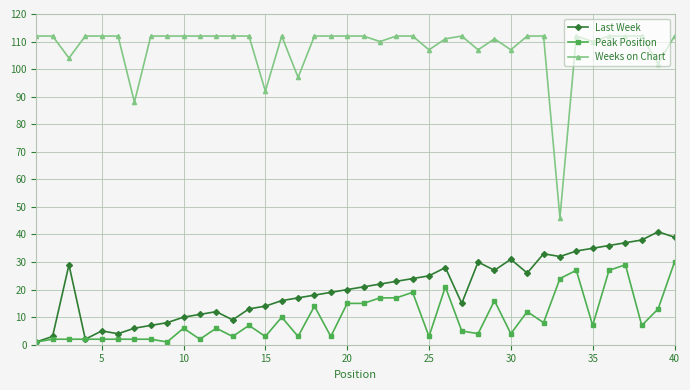

Which series has the largest total across all categories?

Weeks on Chart